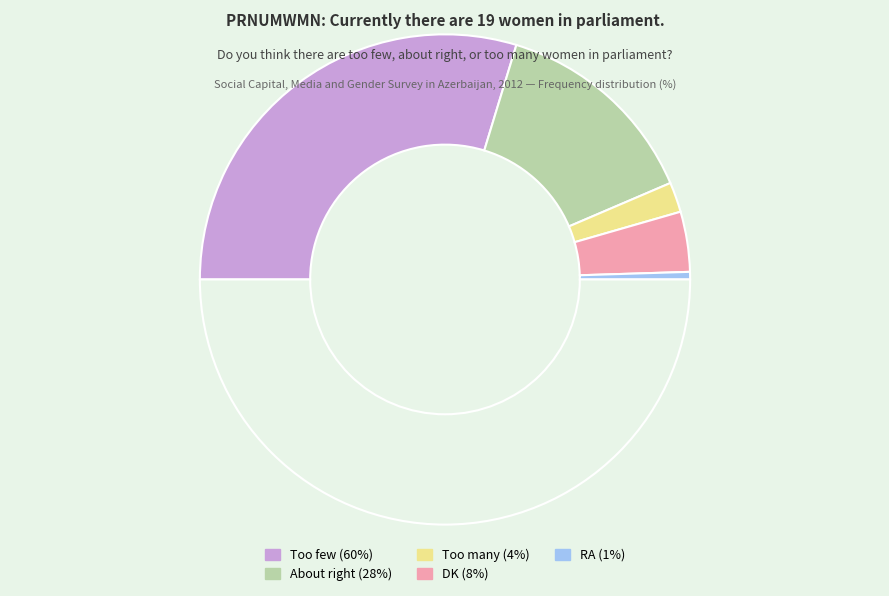

To the nearest percent, what is the average slice percentage?

20%